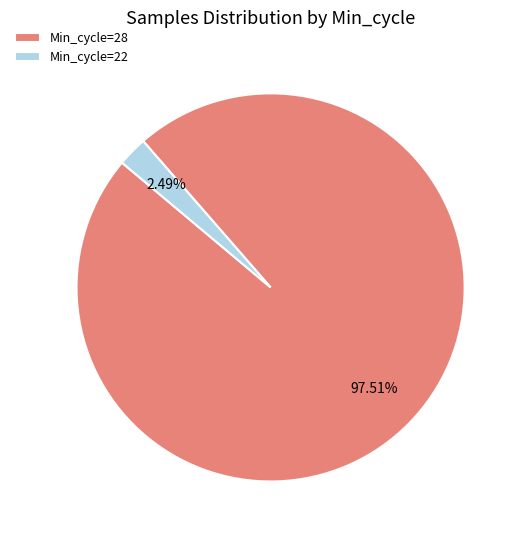

Which category has the smallest portion of the pie?

Min_cycle=22